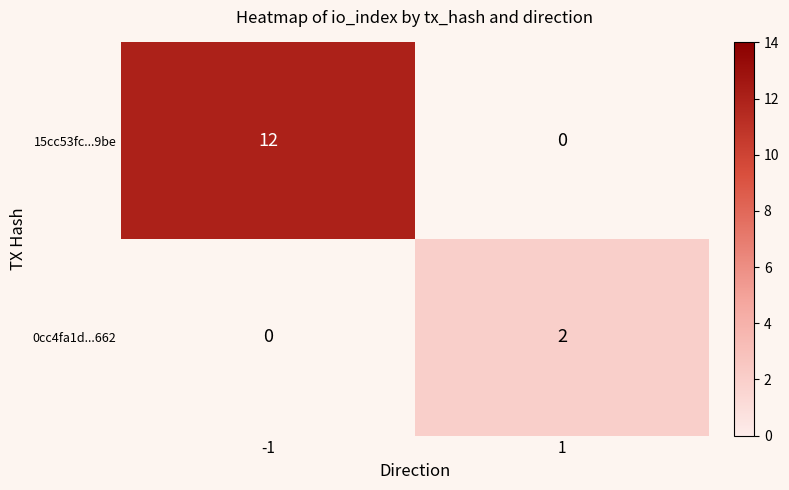

At how many categories does at least one series exceed 8?

1